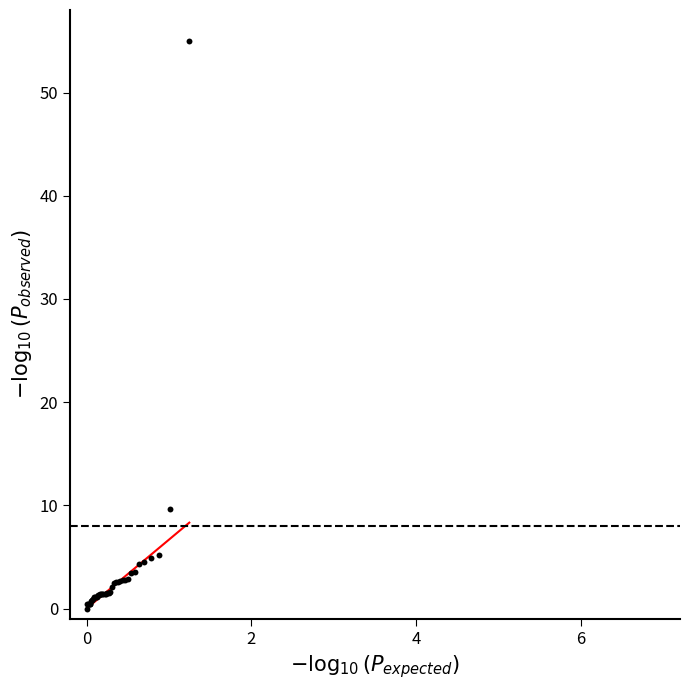

What Y value in the scatter plot is closest to 27?

9.7